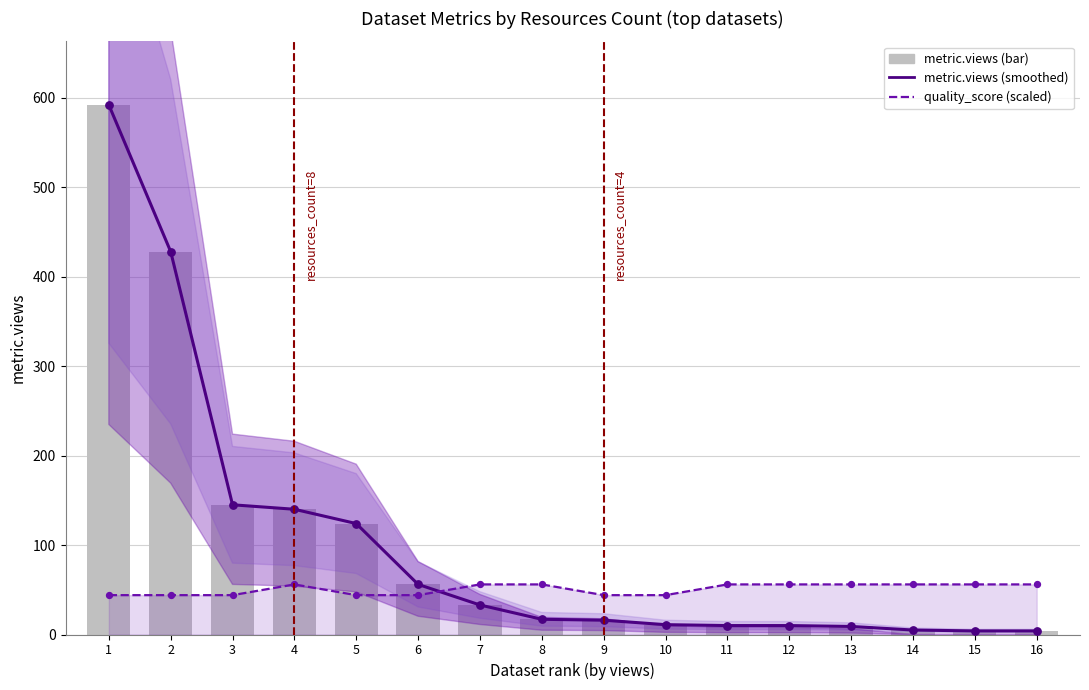

What are all the series names shown in the legend?

metric.views (smoothed), quality_score (scaled), metric.views (bar)